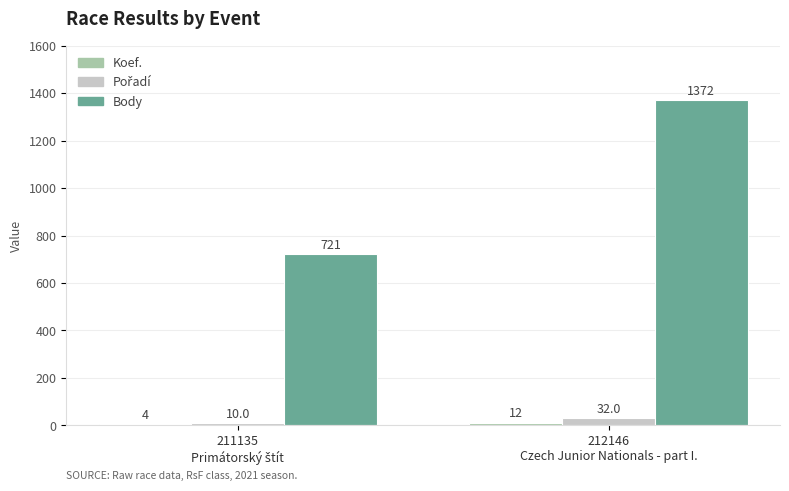

Which series has the largest total across all categories?

Body